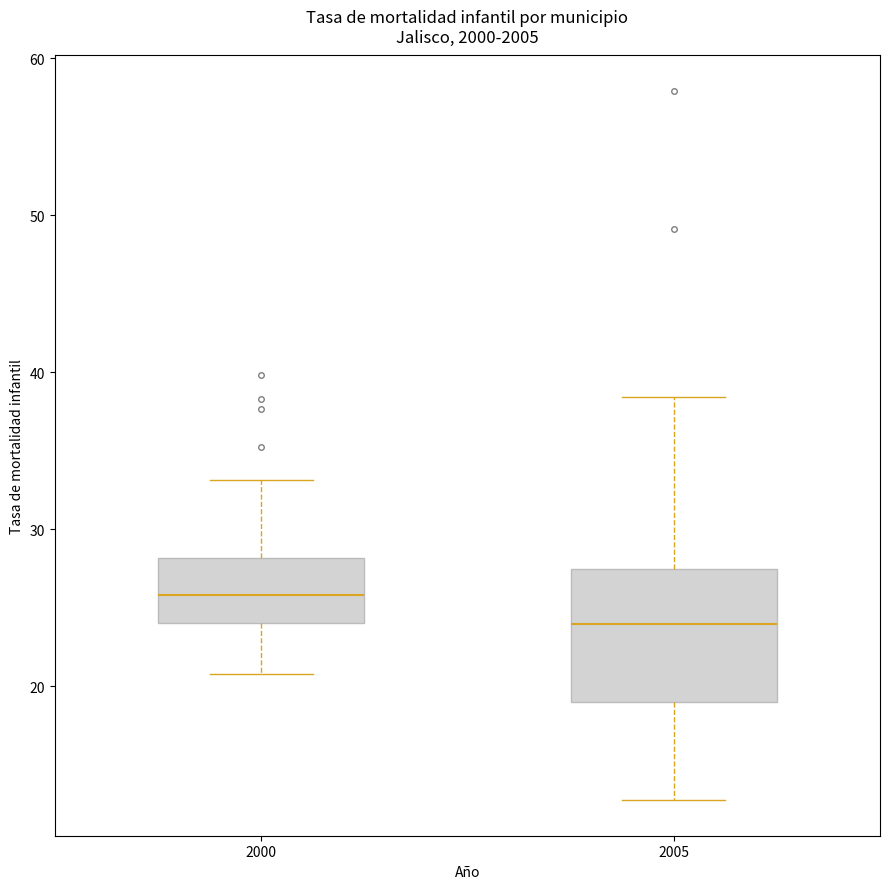

Which box has the lowest median line?

2005